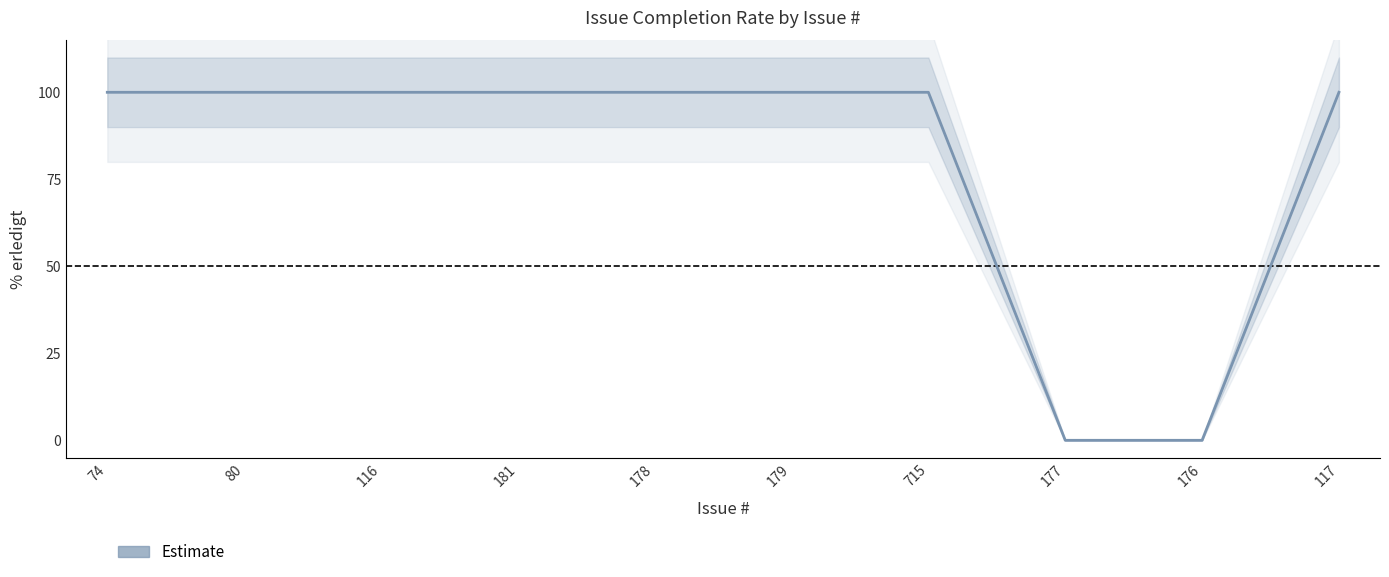

Reading left to right, extract all data points from this chart.

2	2	2	2	2	2	2	0	0	2